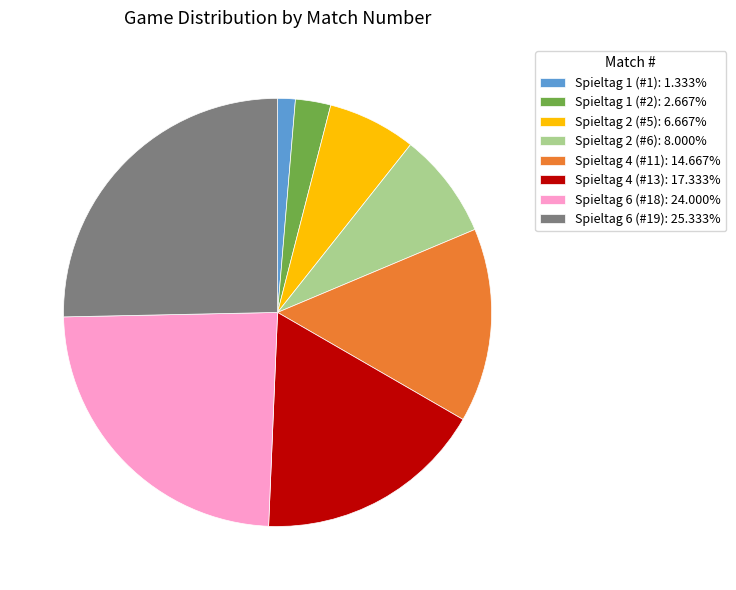

Count the number of slices in the pie.

8